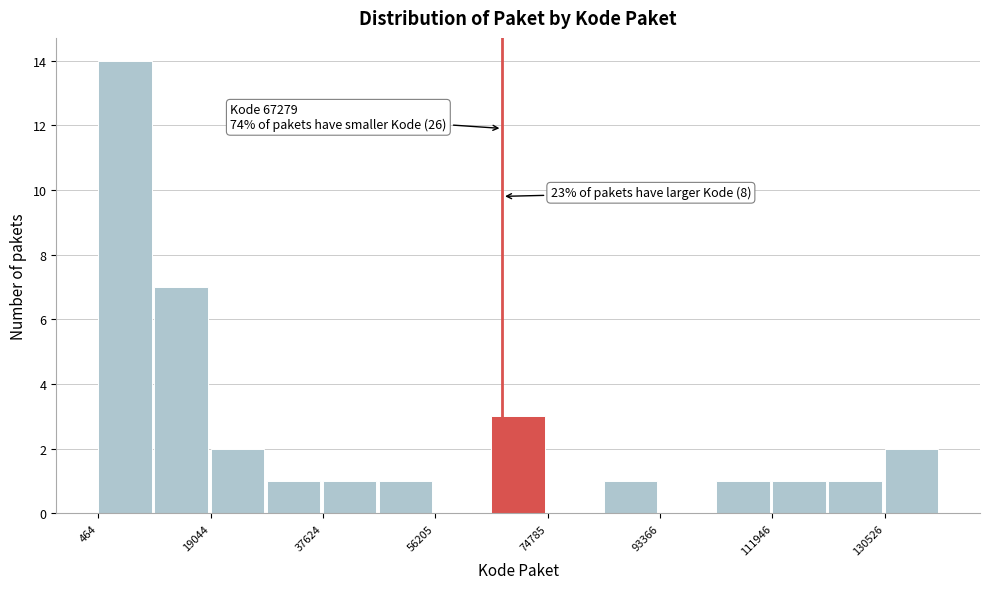

Which range on the x-axis has the tallest bar?

0 to 10000